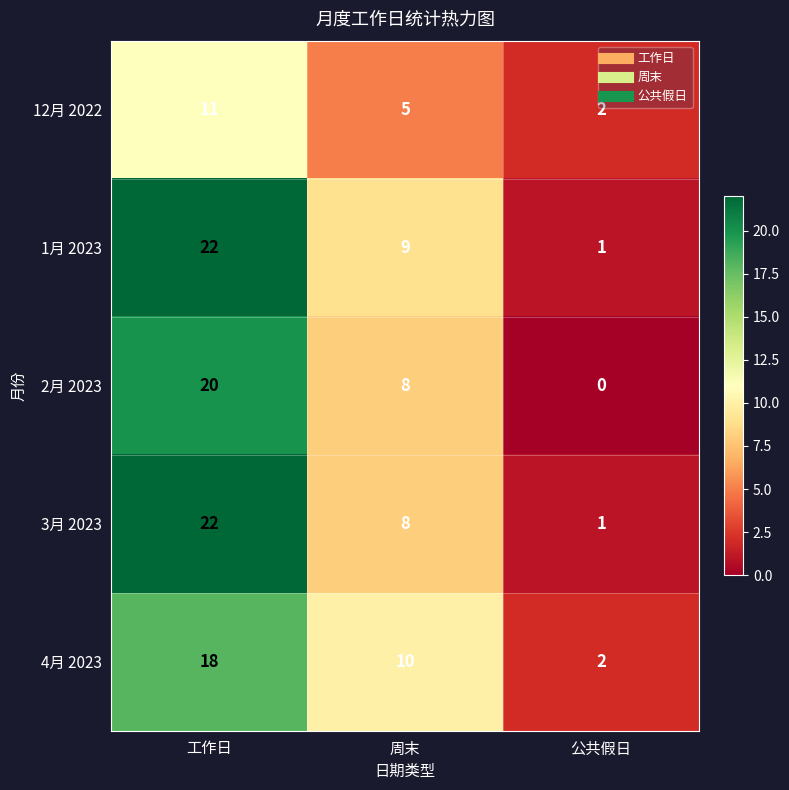

Reading left to right, what are all the values shown in this chart?

12月 2022: 11	5	2
1月 2023: 22	9	1
2月 2023: 20	8	0
3月 2023: 22	8	1
4月 2023: 18	10	2